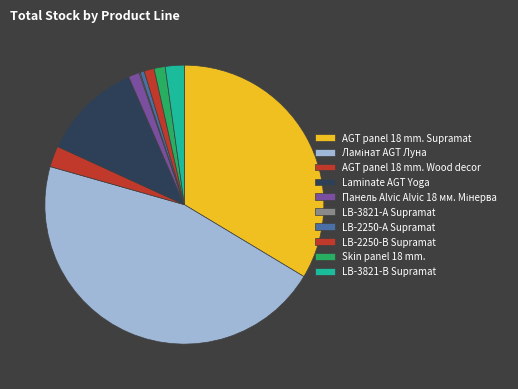

To the nearest percent, what is the difference between the largest and smallest slice percentages?

46%